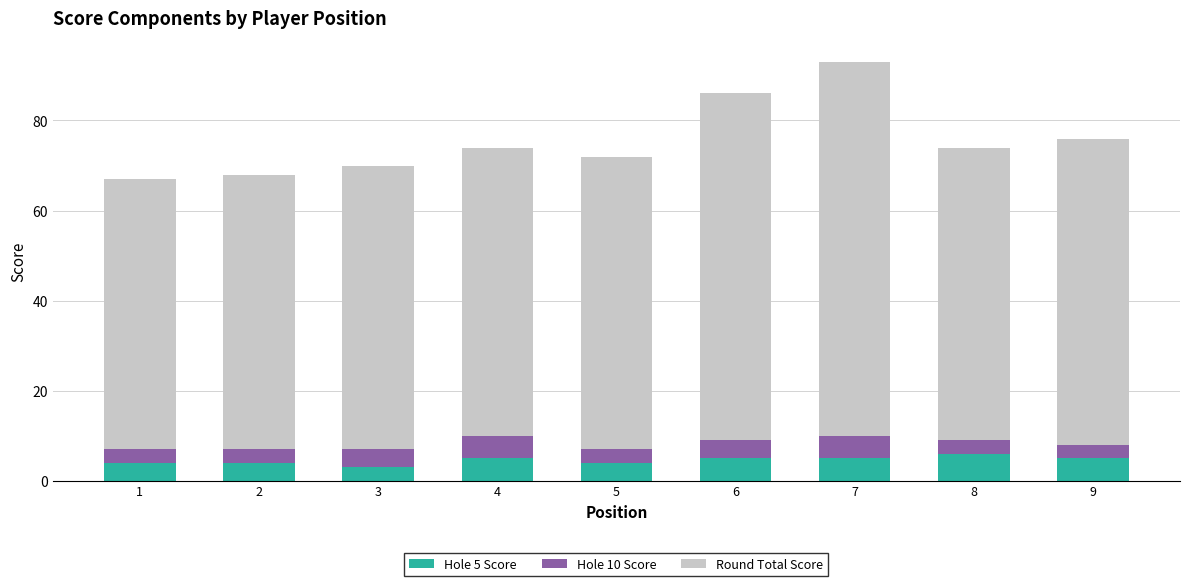

At which category is the sum across all series the highest?

7